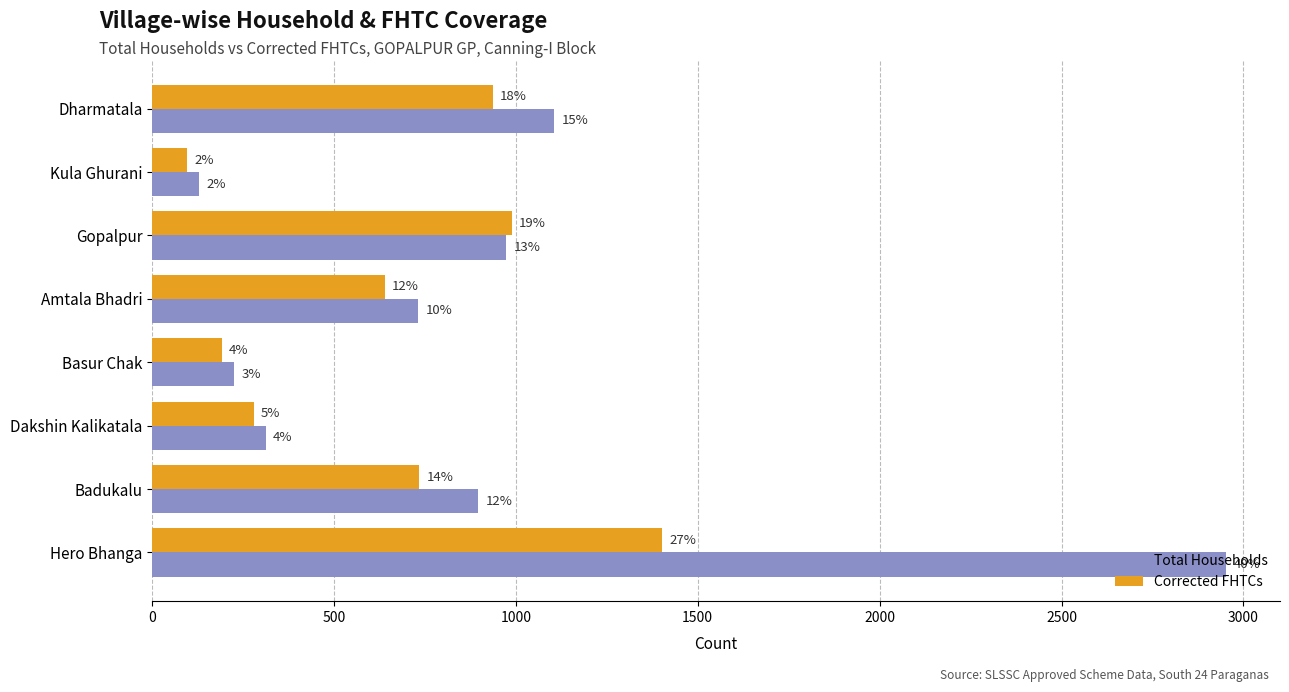

What is the difference between the maximum and minimum values in the Corrected FHTCs series?

1305